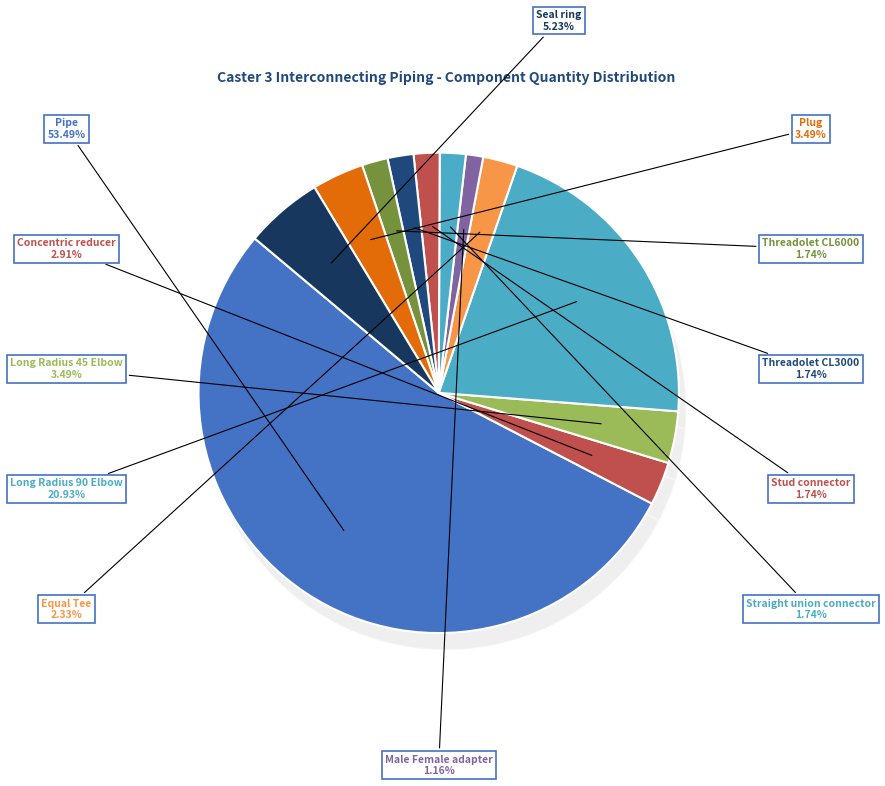

To the nearest percent, what percentage of the pie is Long Radius 90 Elbow?

21%